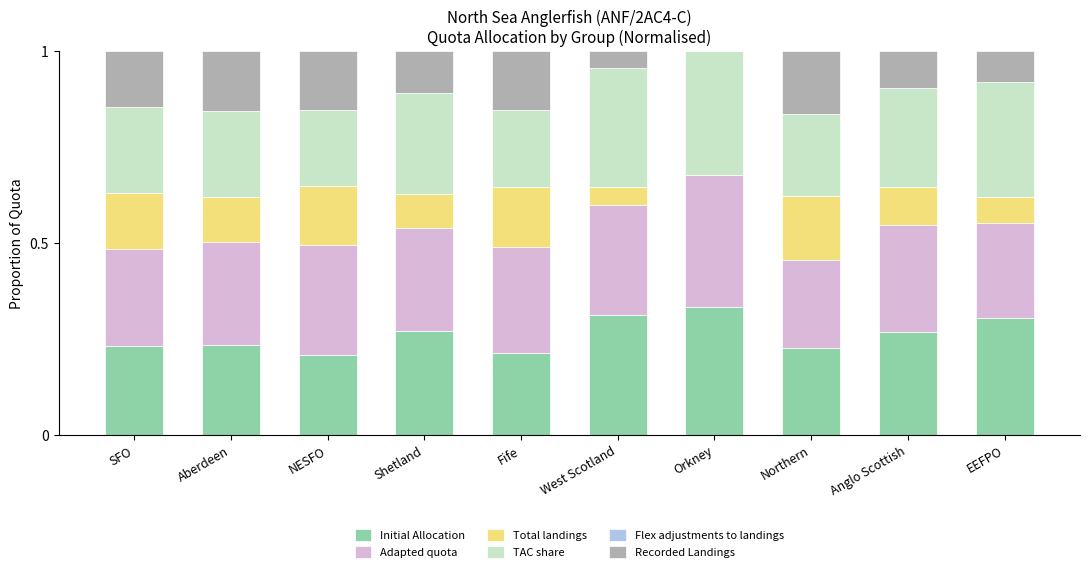

True or false: Initial Allocation has a value of 0.2 at NESFO.

True